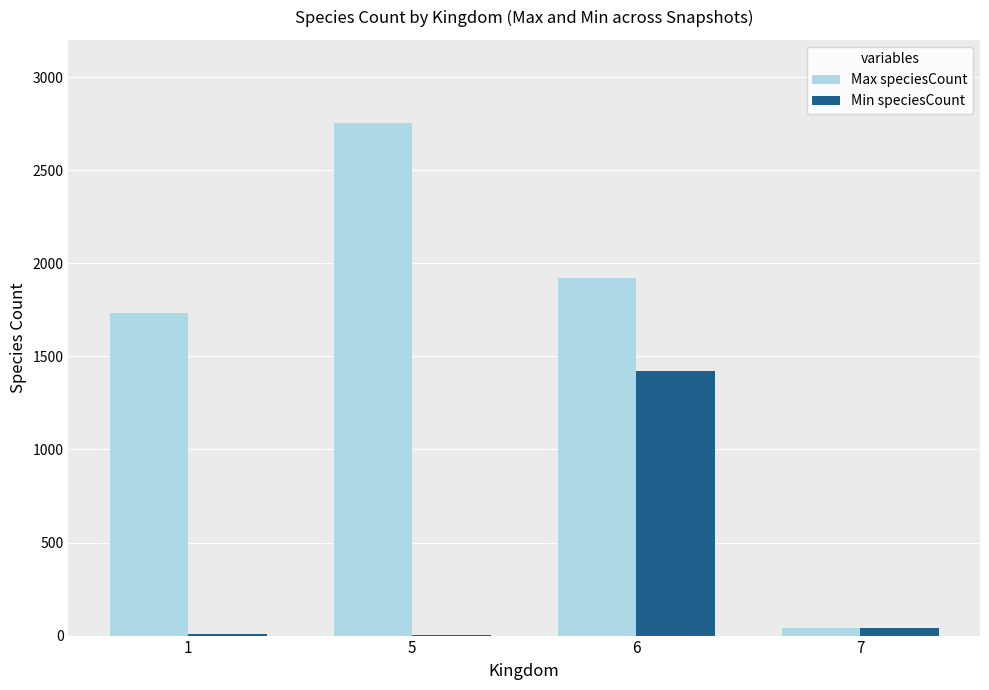

What is the sum of the Max speciesCount values at 7 and 1?

1772